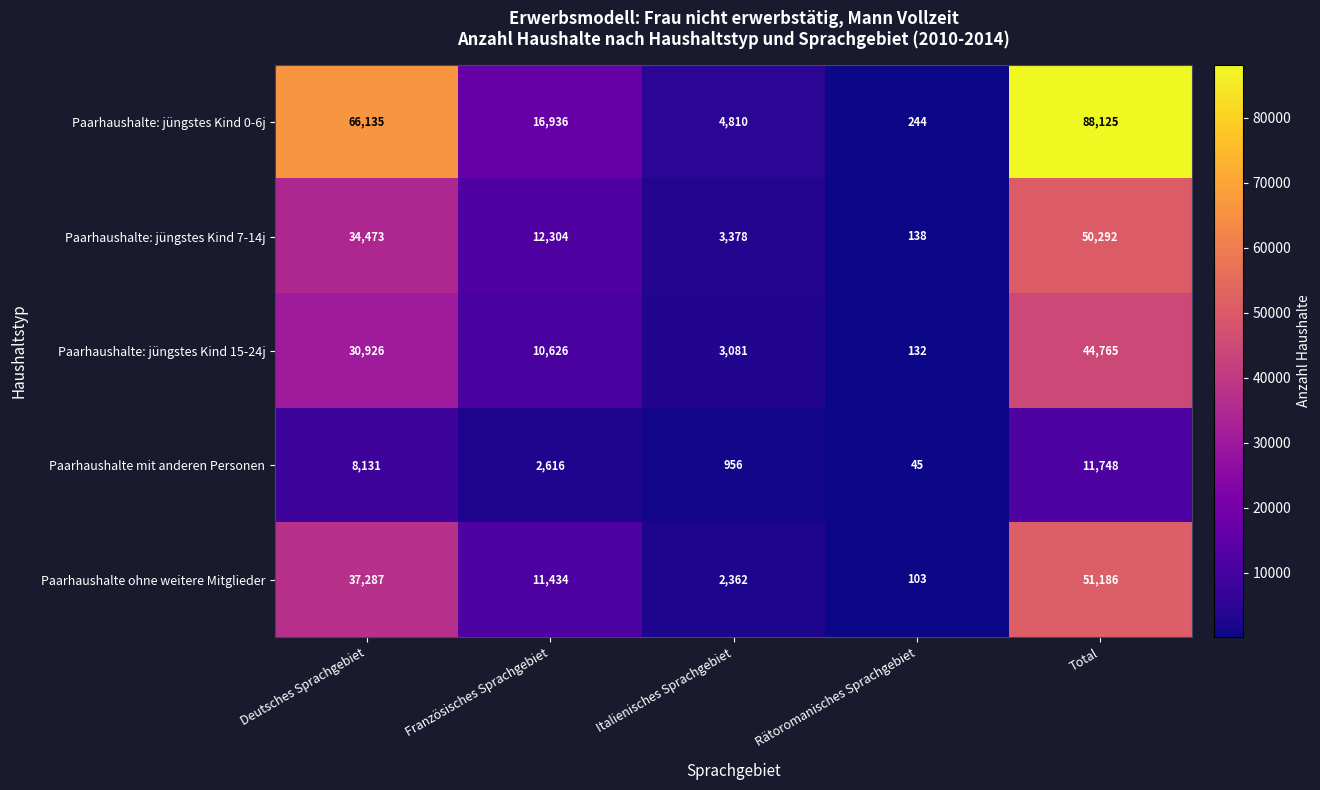

What is the average value of the Paarhaushalte: jüngstes Kind 15-24j series?

17906